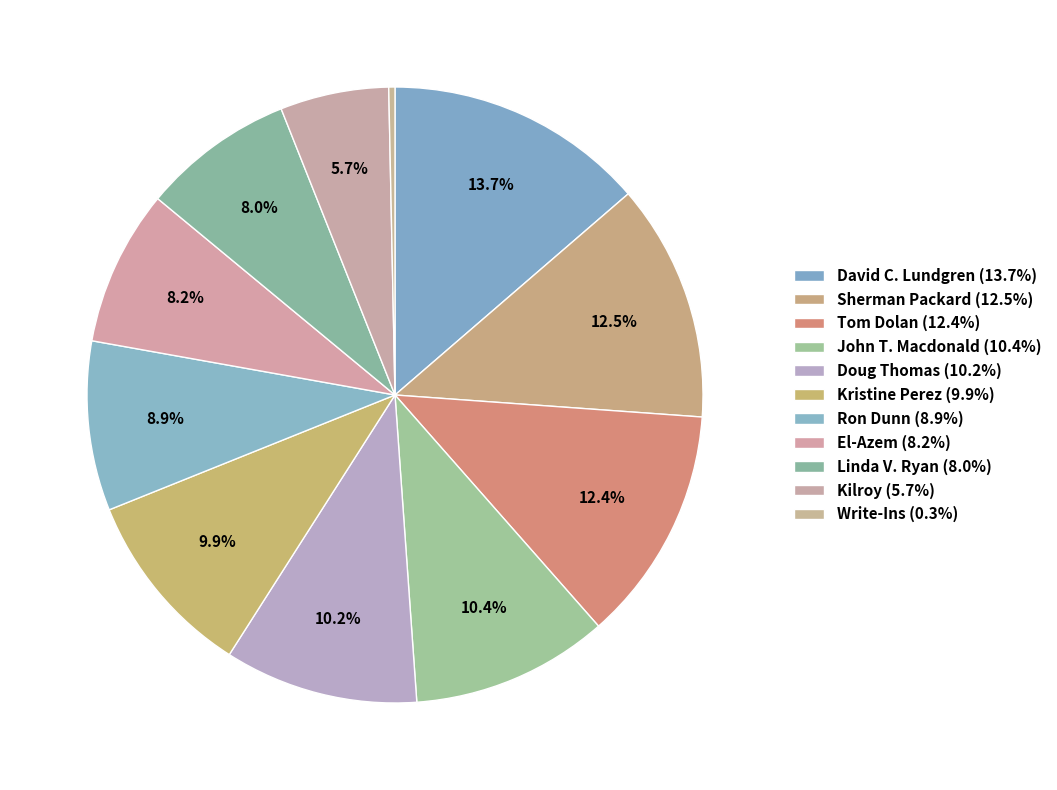

To the nearest percent, what is the average slice percentage?

9%